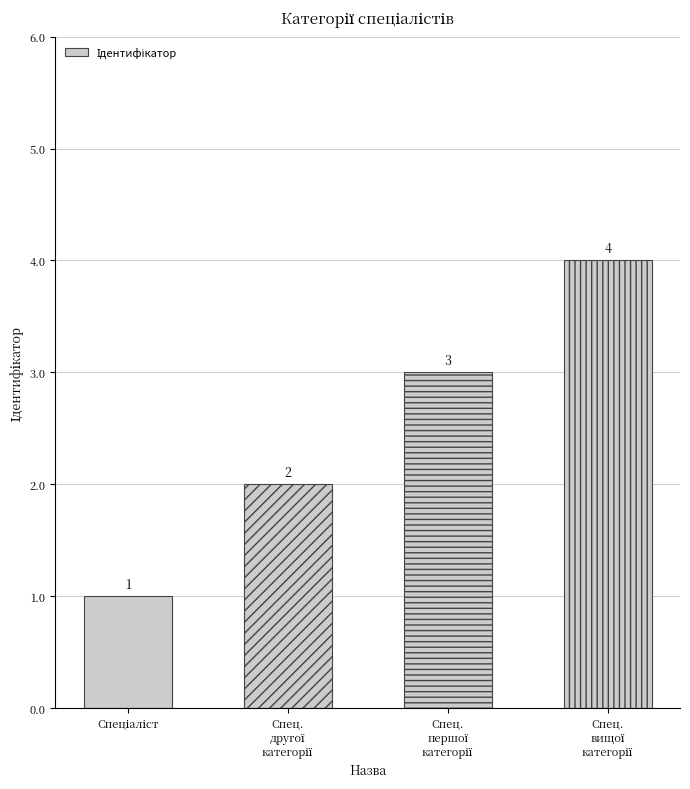

What is the value of the 4th bar from the left?

4